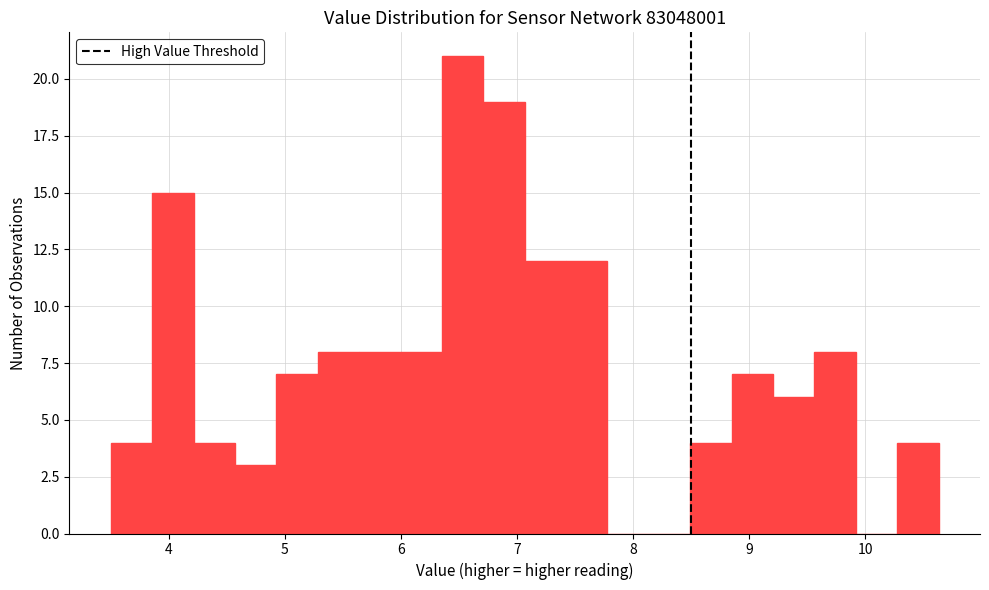

Around what value on the x-axis is the tallest bar? Give the approximate position of its centre, as read against the axis.

6.5